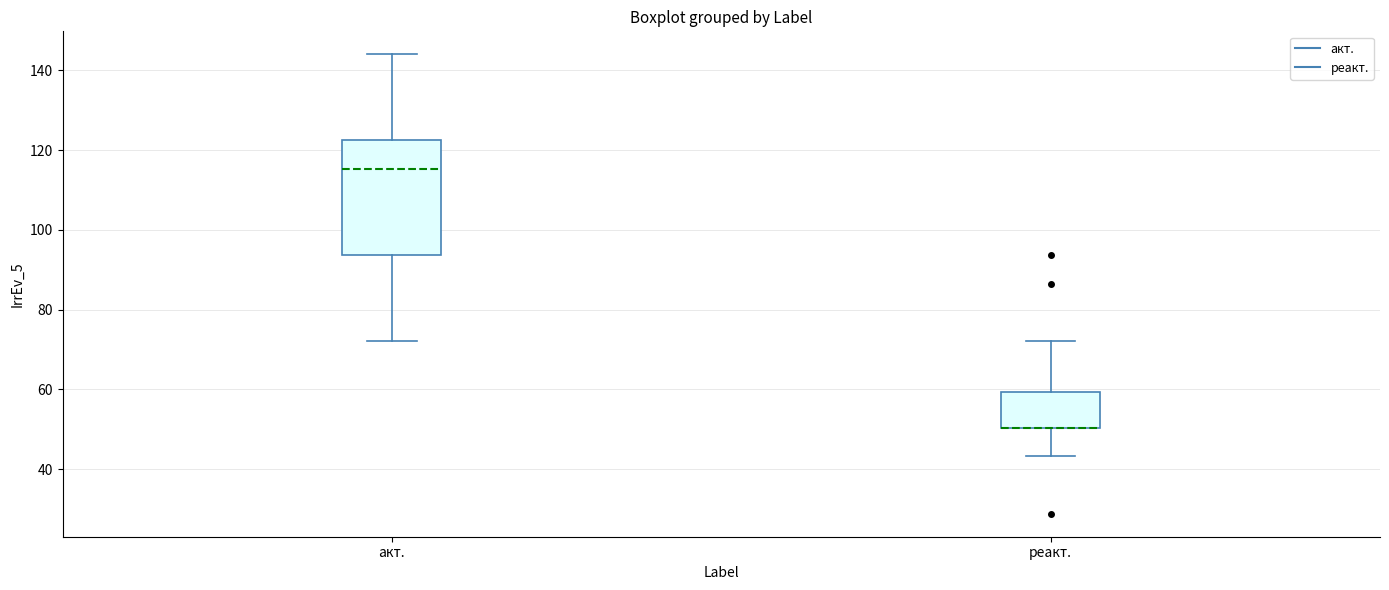

Reading left to right, read every box against the y-axis: the position of its median line, the range the box covers, and the ends of its whiskers. The values are not printed on the chart, so give them approximately, as read against the axis.

акт.: median 116, box 94 to 122, whiskers 72 to 144
реакт.: median 50 (drawn on the box's lower edge), box 50 to 60, whiskers 44 to 72